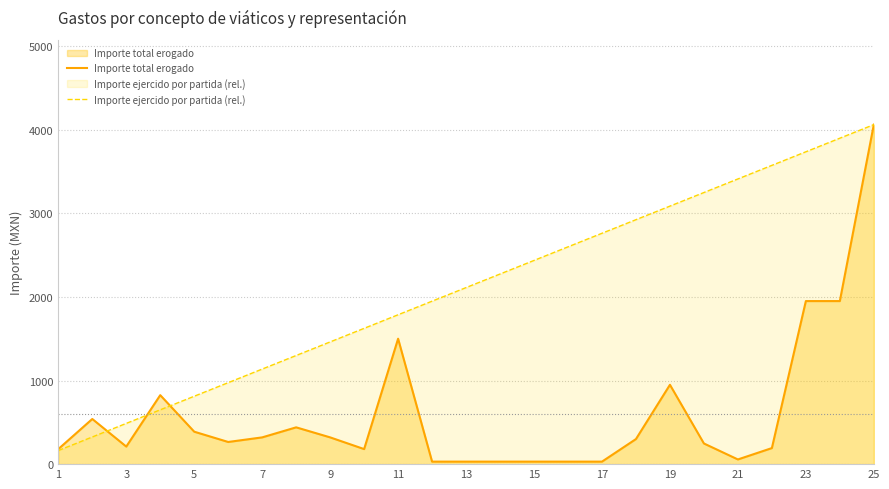

What is the average value of the Importe total erogado series?

602.1